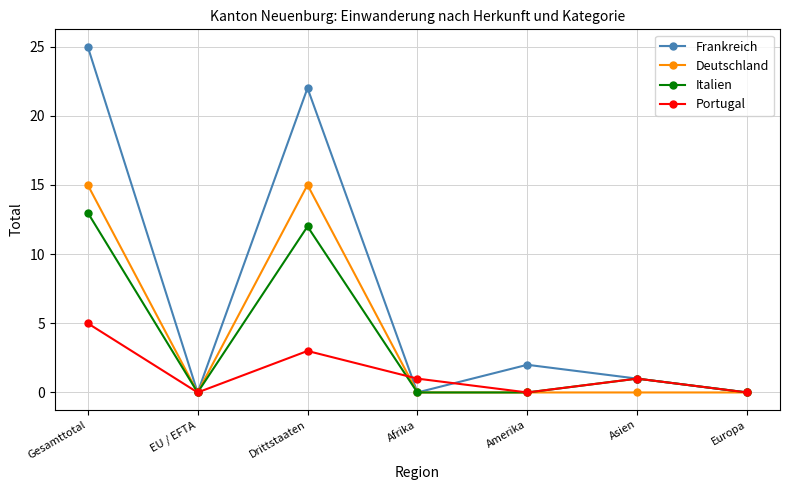

What is the value of the Deutschland point at the 3rd from the left?

15